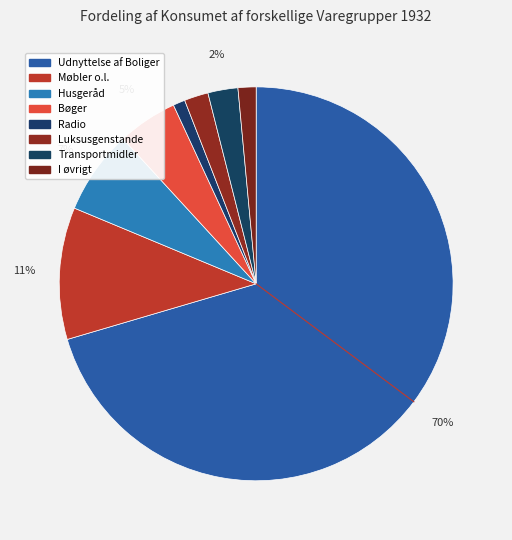

To the nearest percent, what percentage of the pie is Transportmidler?

2%